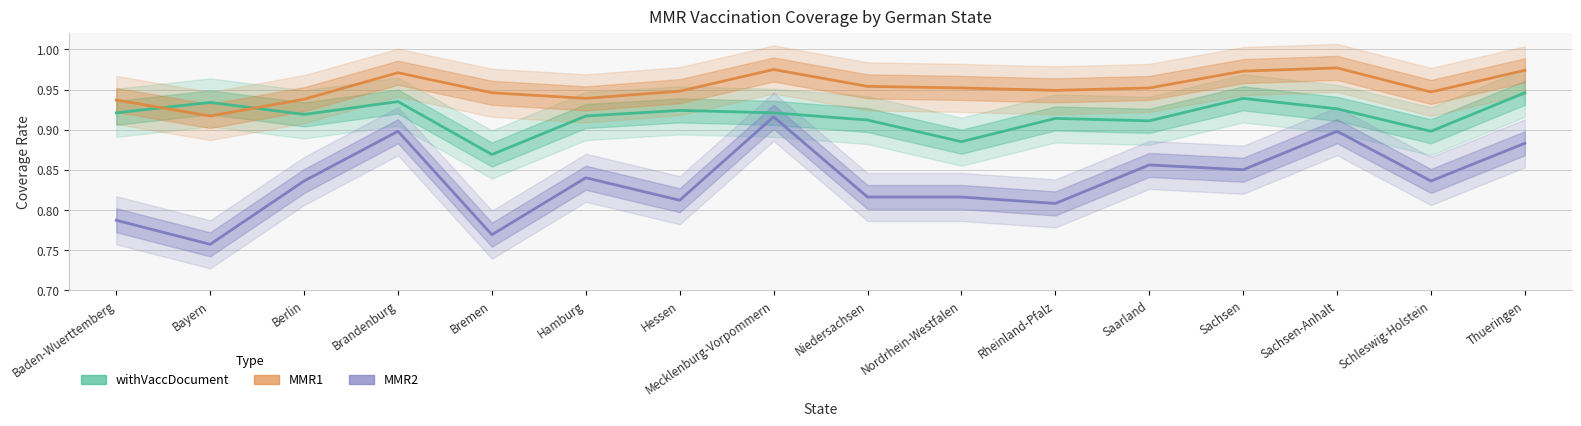

True or false: MMR1 has more than 1 points higher than both neighbors.

True